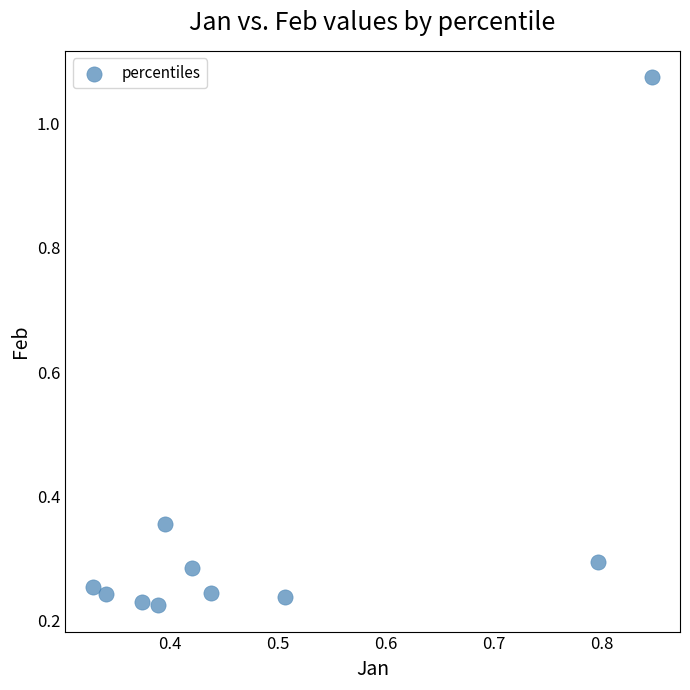

What is the average X value?

0.5